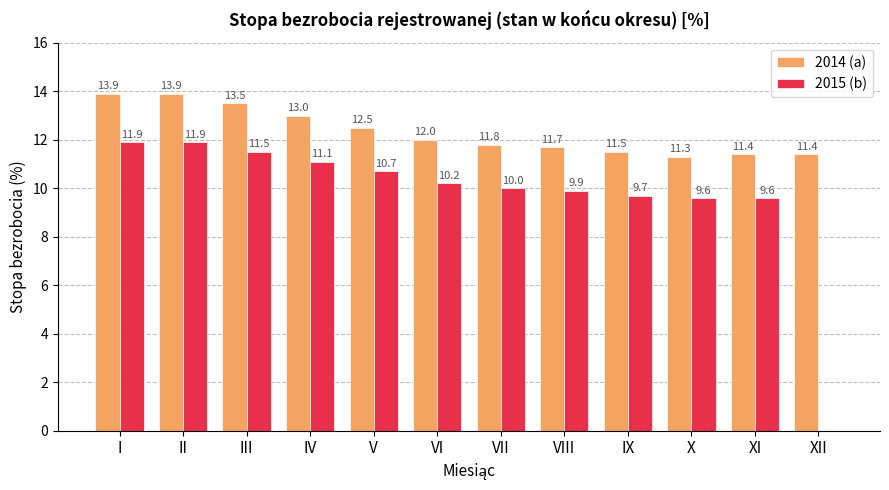

The 2015 (b) series shows 9.6 at X. True or false?

True